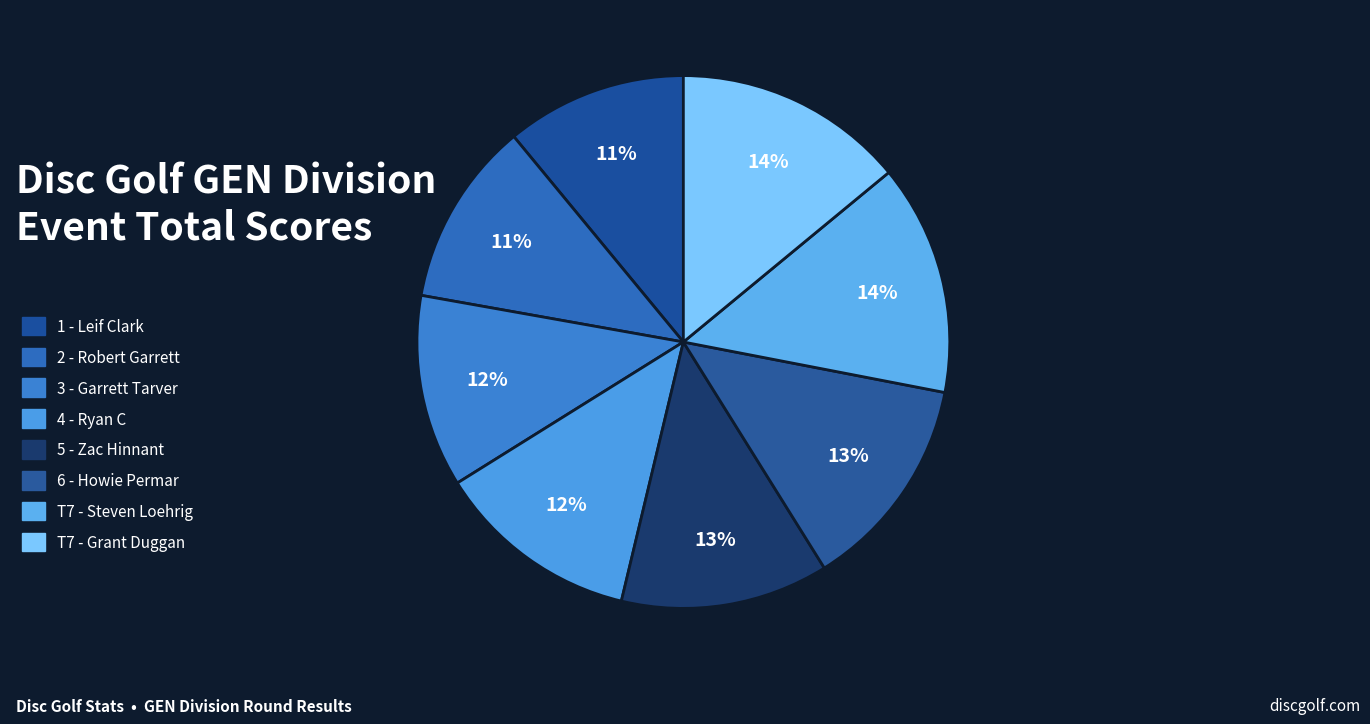

Is it true that 4 - Ryan C is 12% of the pie?

True